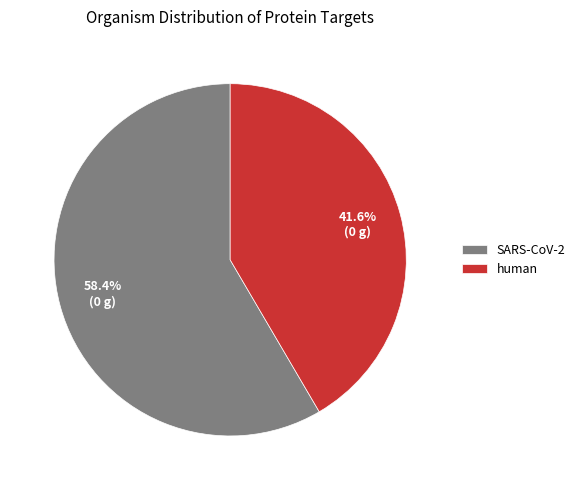

Is human the majority of the pie?

No